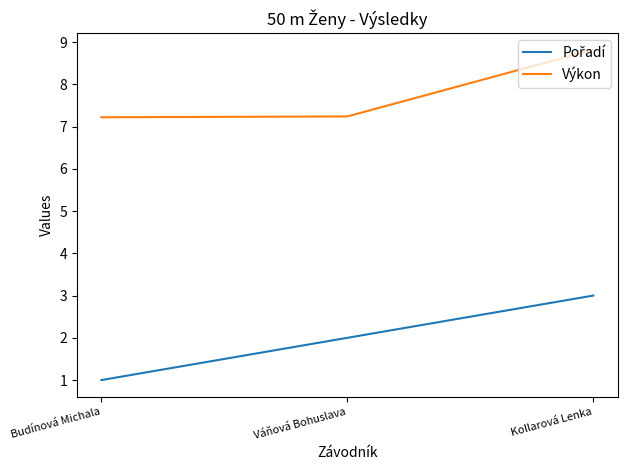

What is the sum of the Výkon values at Budínová Michala and Kollarová Lenka?

16.0